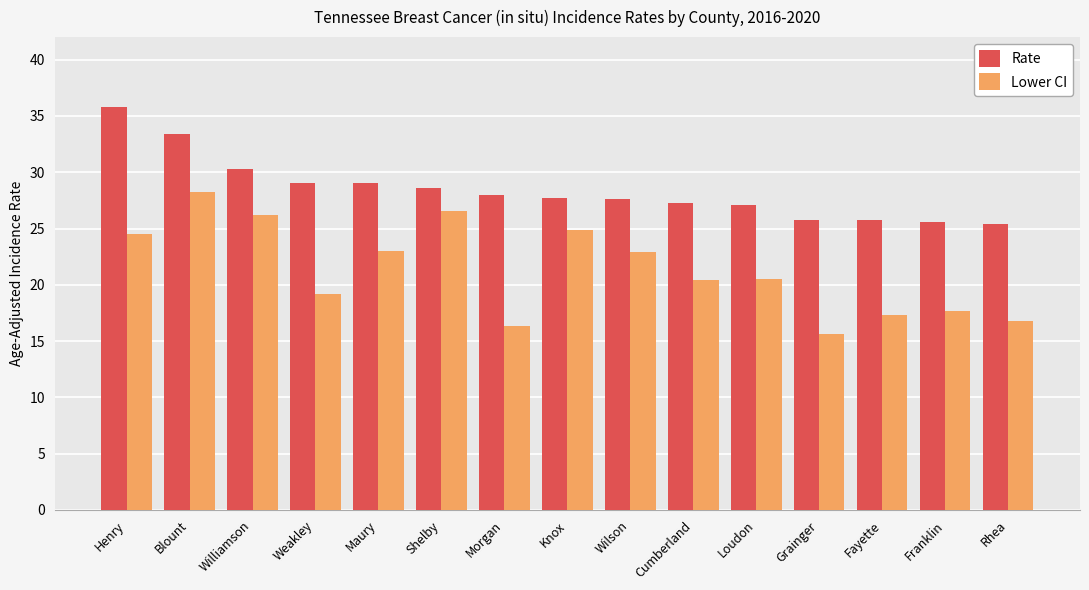

What is the maximum value shown in the chart?

35.8